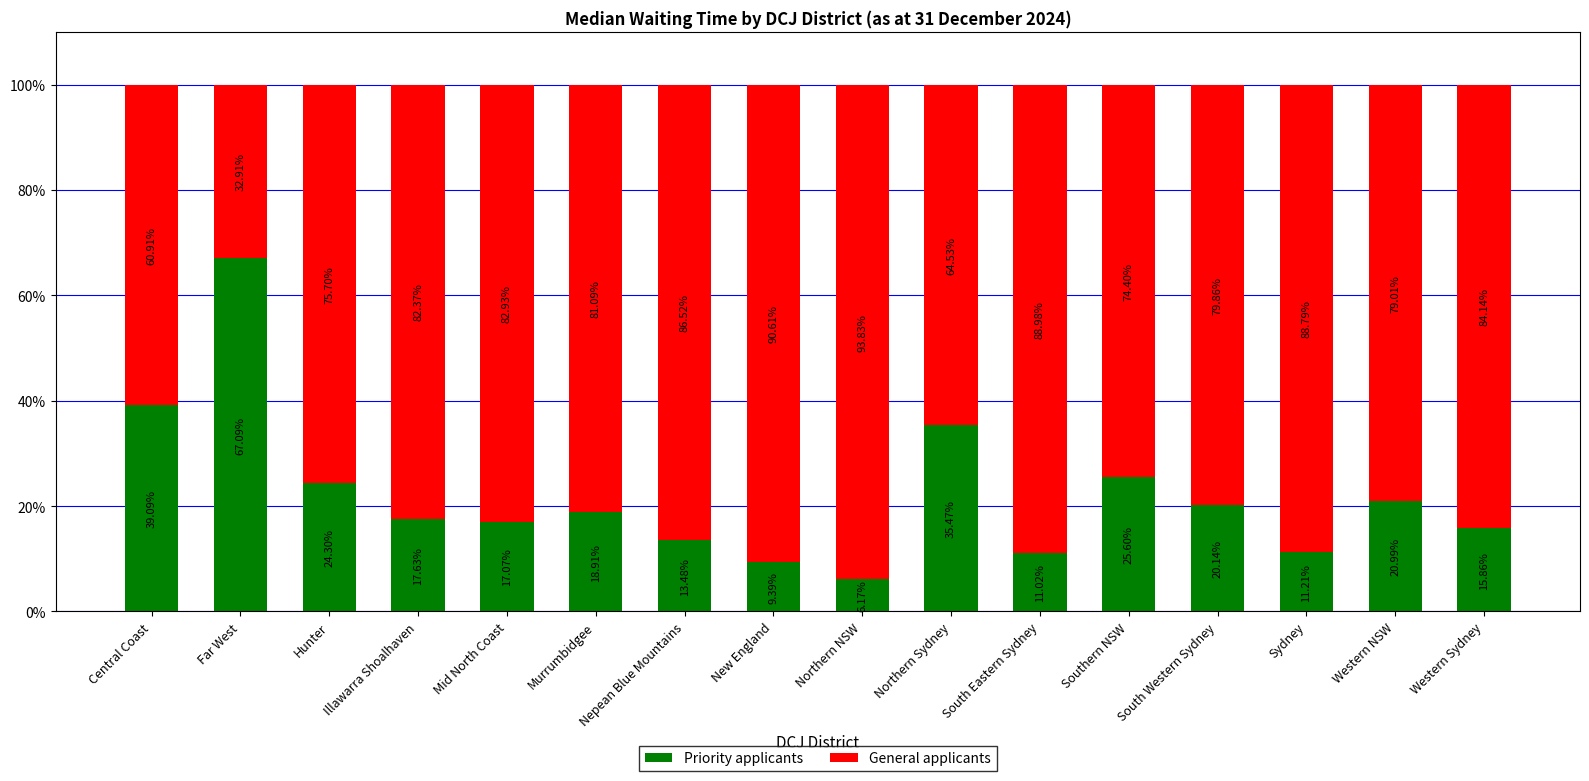

The Priority applicants series shows 36.2 at Western NSW. True or false?

False